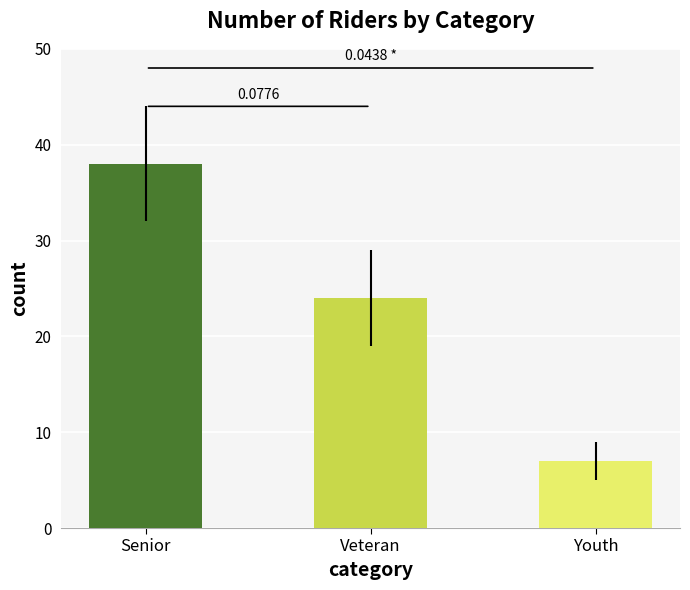

How many values are between 7 and 38?

3